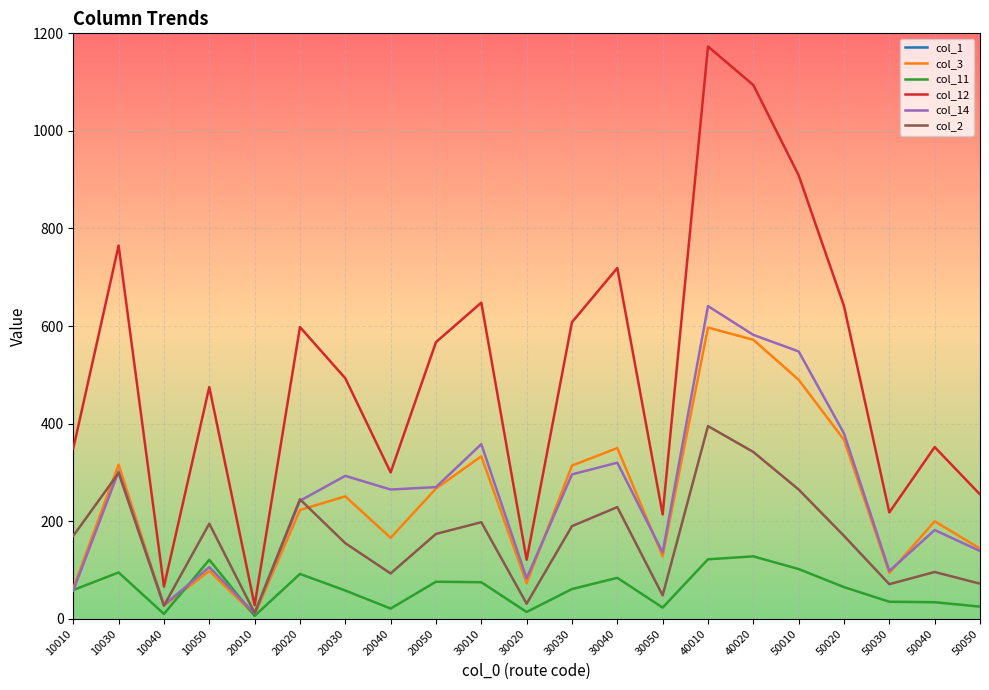

At which category is the sum across all series the highest?

50010